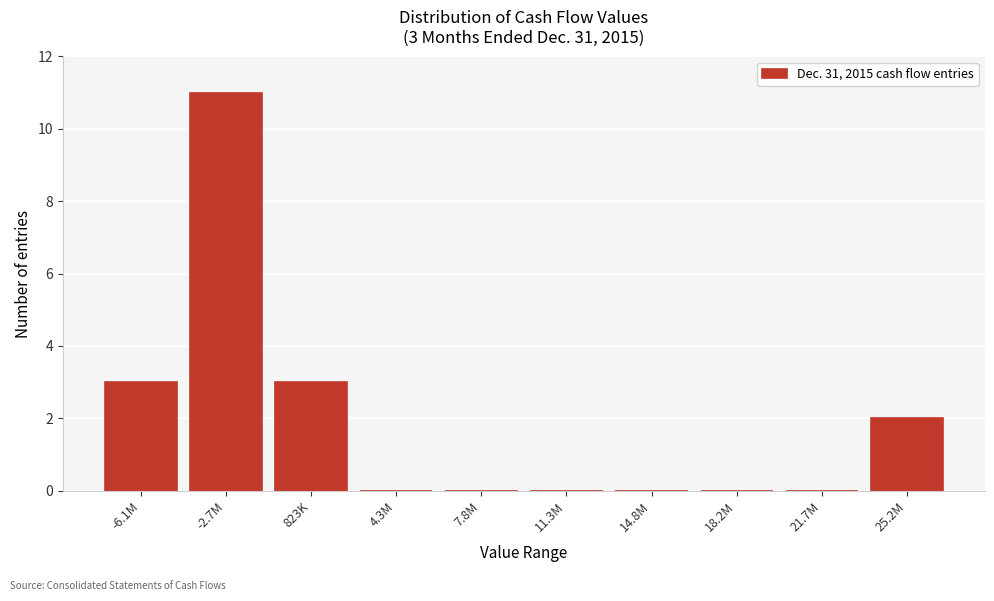

Reading right to left, what are all the values shown in this chart?

25.2M=2	21.7M=0	18.2M=0	14.8M=0	11.3M=0	7.8M=0	4.3M=0	823K=3	-2.7M=11	-6.1M=3